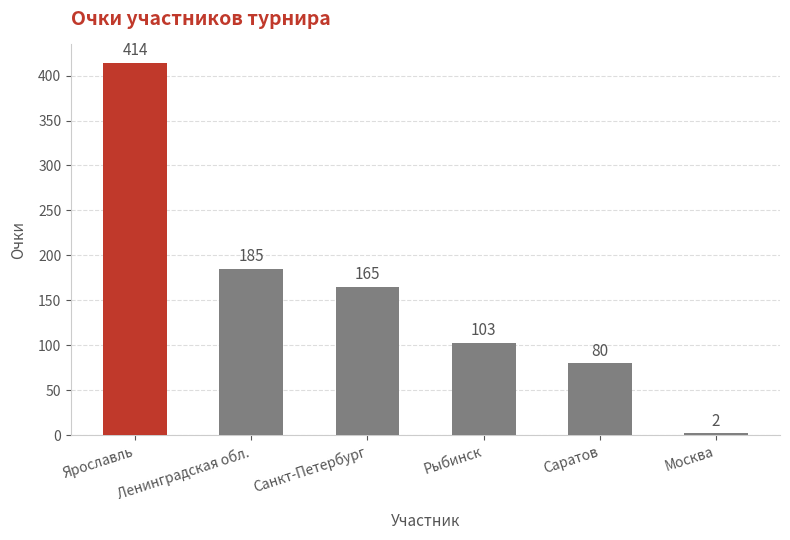

What is the label of the 2nd bar from the left?

Ленинградская обл.